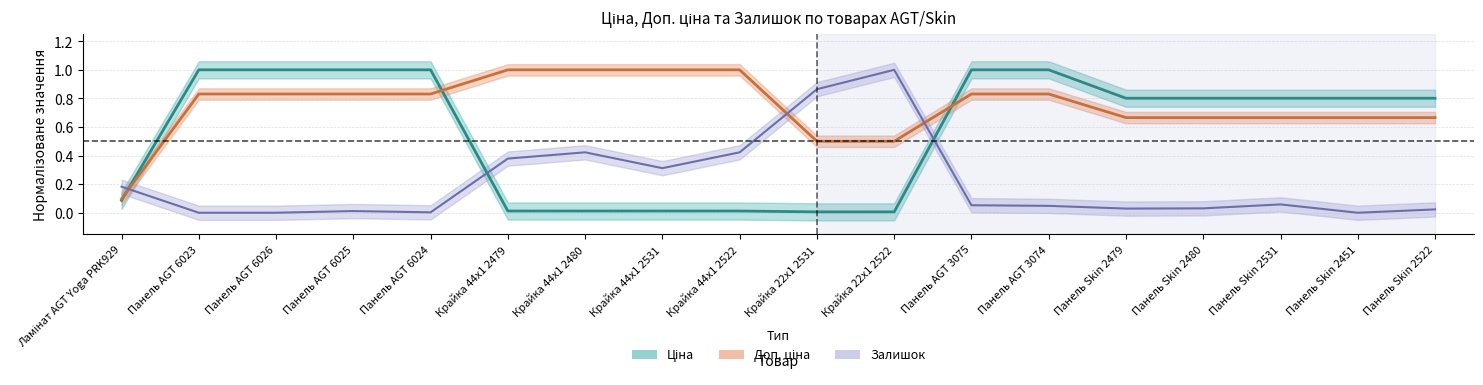

What is the label of the 3rd point from the left?

Панель AGT 6026